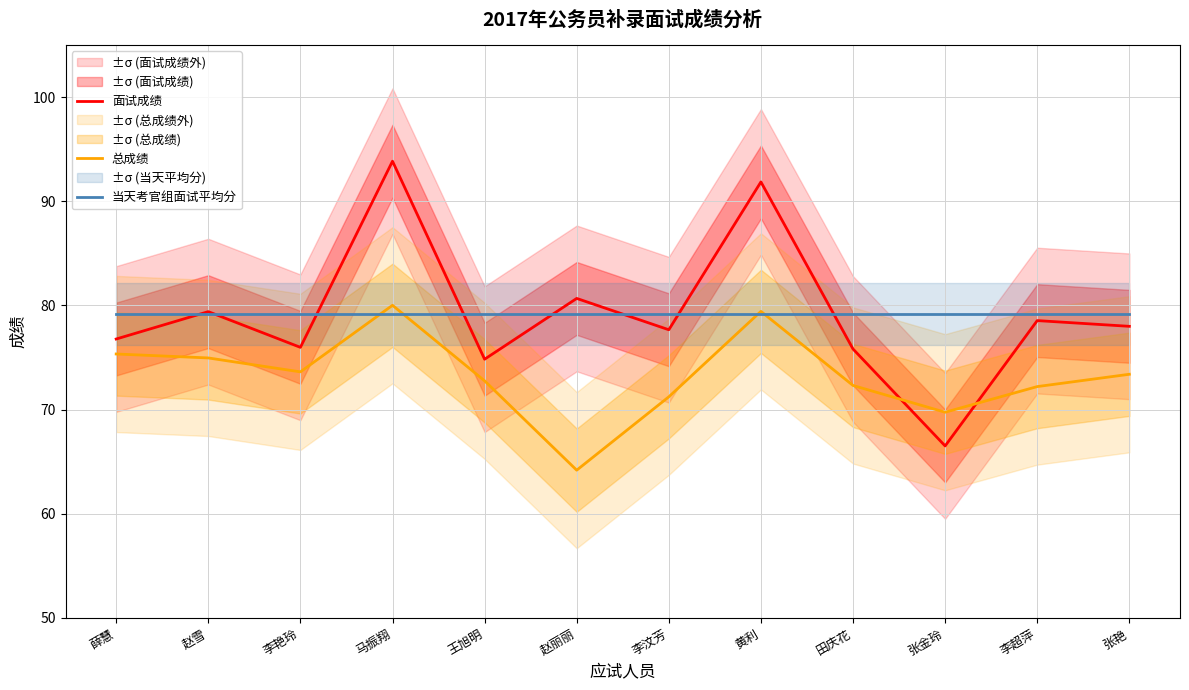

True or false: 面试成绩 and 当天考官组面试平均分 cross at least once.

True